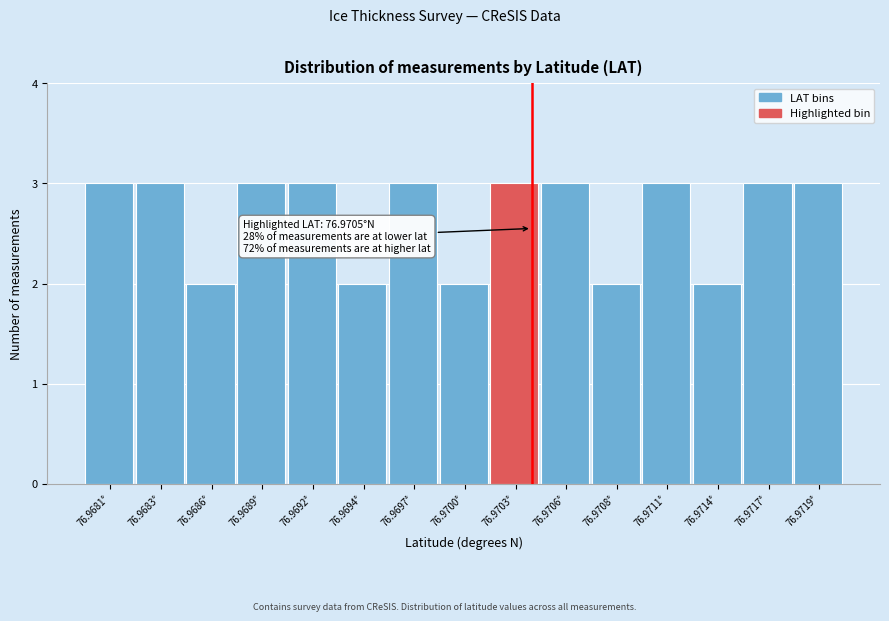

Reading left to right, transcribe all the data shown in this chart.

3	3	2	3	3	2	3	2	3	3	2	3	2	3	3